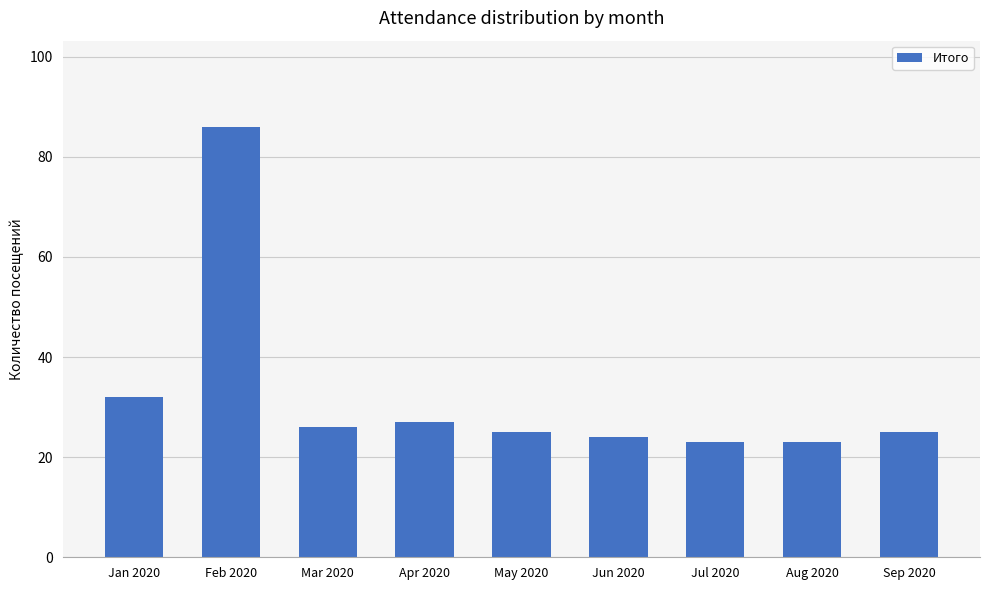

At which label is the value closest to 54?

Jan 2020